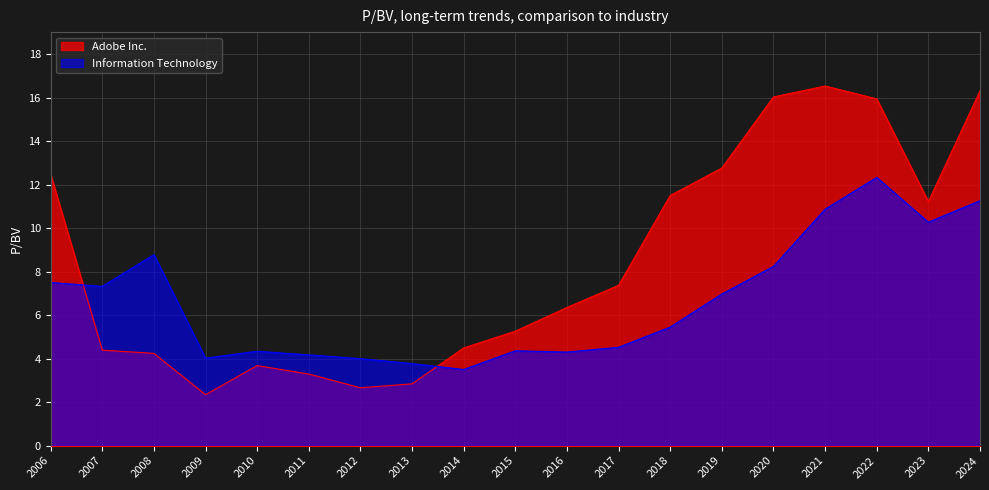

The Adobe Inc. series shows 7.5 at 2007. True or false?

False